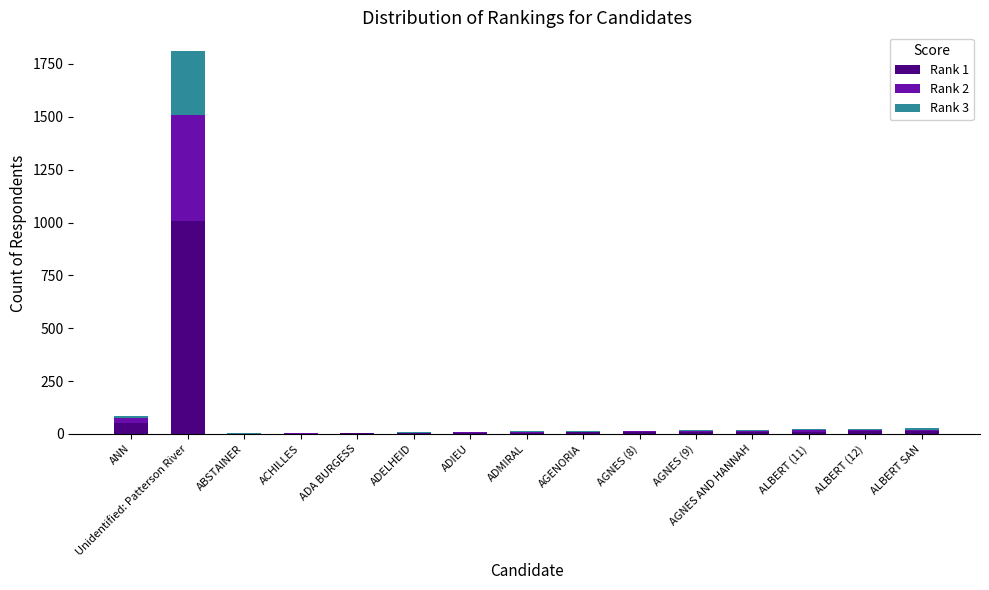

Is it true that Rank 1 equals 51 at ANN?

True